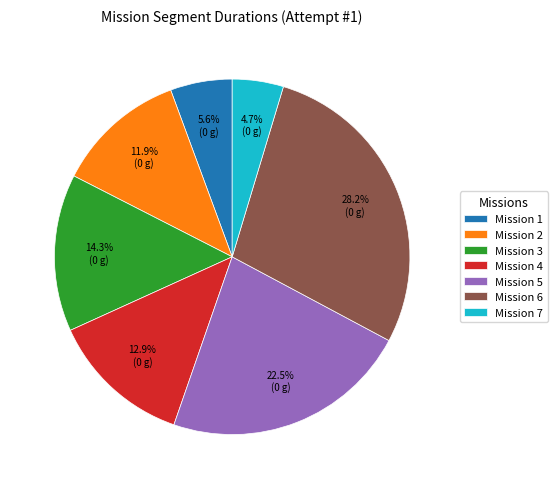

How many slices are in this pie chart?

7